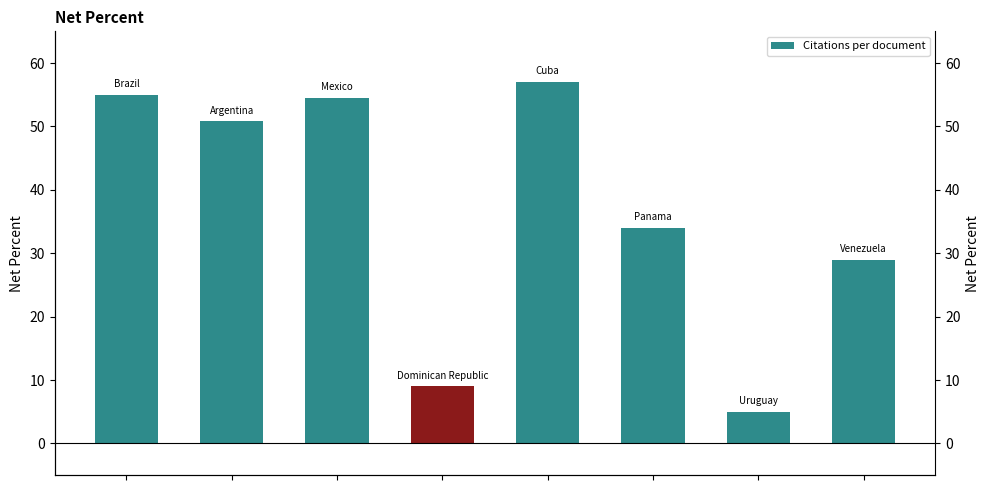

What is the difference between the maximum and minimum values?

52.0